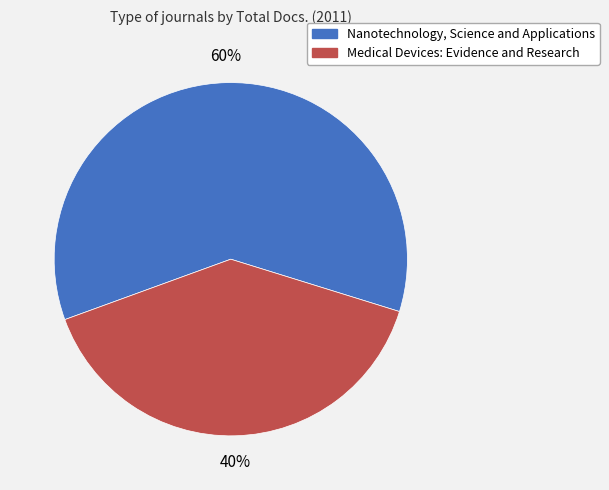

Is it true that Nanotechnology, Science and Applications is 52% of the pie?

False